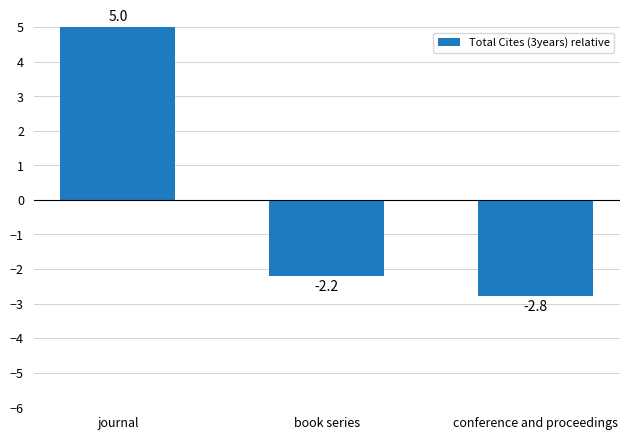

List the labels in order of value, largest first.

journal, book series, conference and proceedings